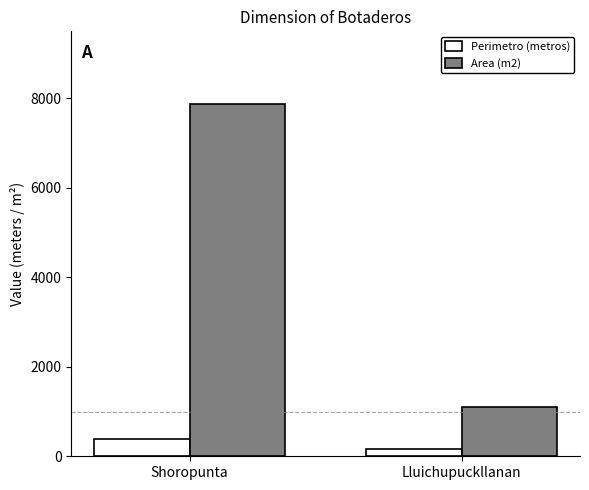

What is the sum of the Area (m2) values at Lluichupuckllanan and Shoropunta?

8980.7